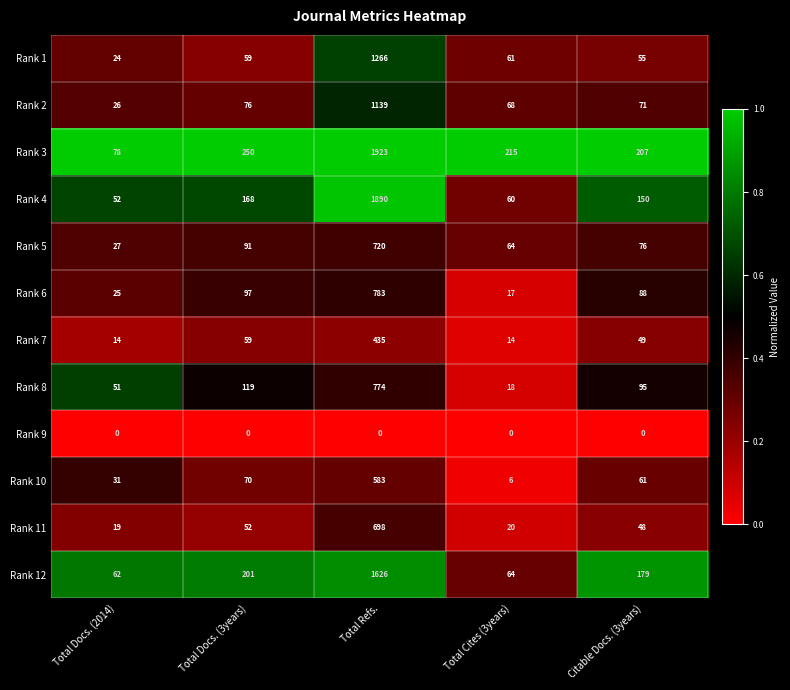

True or false: Rank 7 has a value of 14 at Total Cites (3years).

True